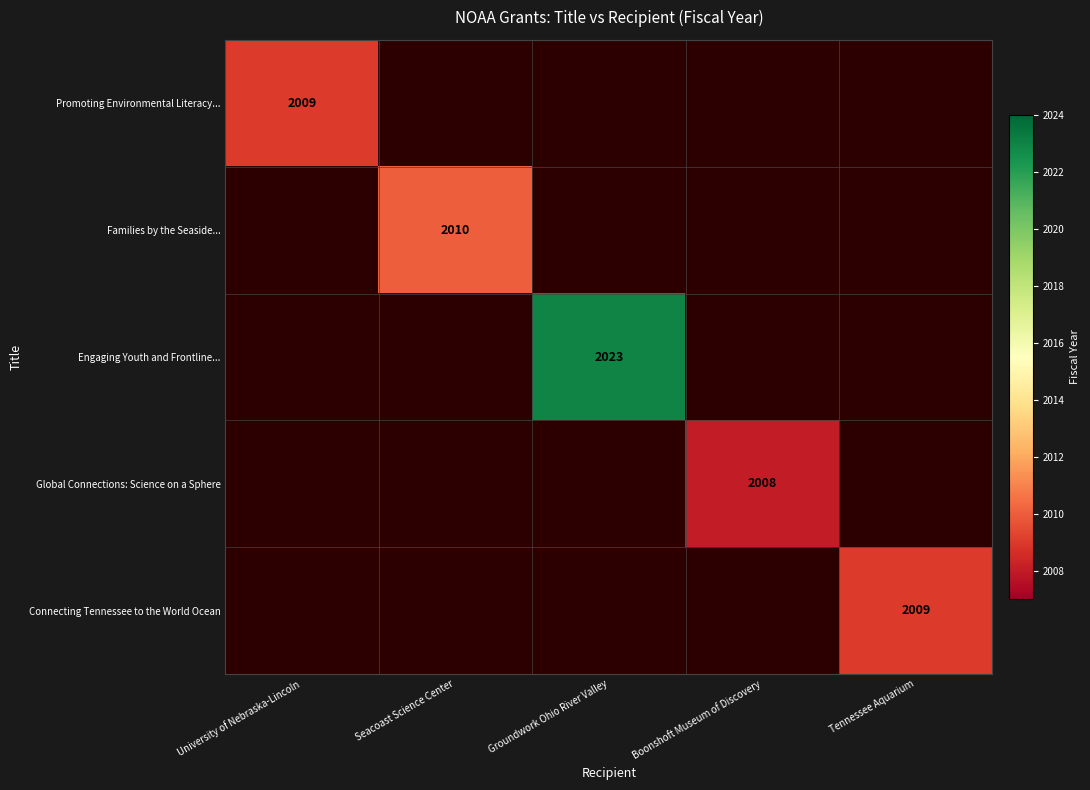

Between Tennessee Aquarium and Groundwork Ohio River Valley, which is larger?

Groundwork Ohio River Valley